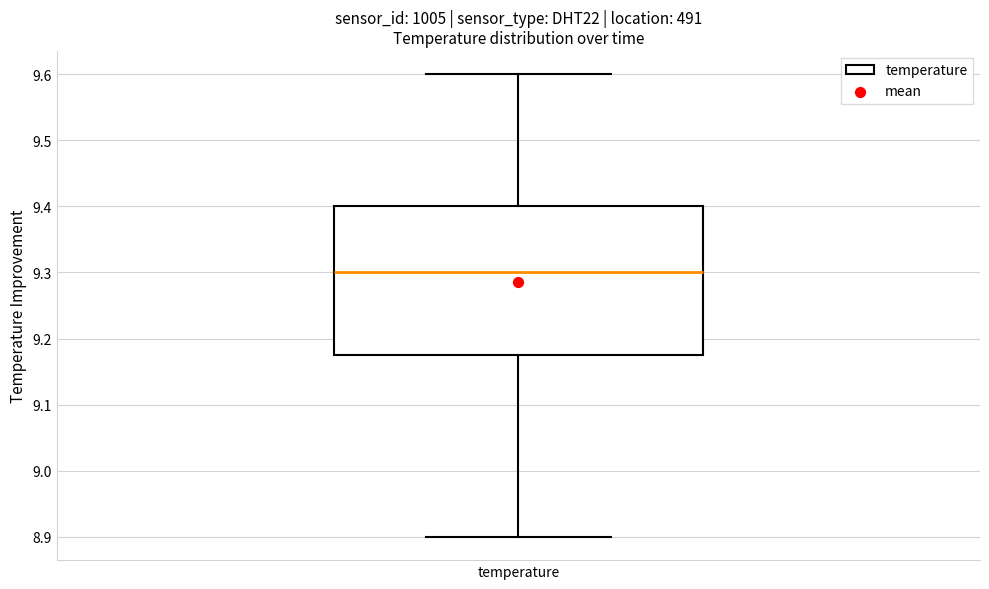

Where does the lower whisker of the box for temperature end on the y-axis? The values are not printed on the chart, so give them approximately, as read against the axis.

8.90